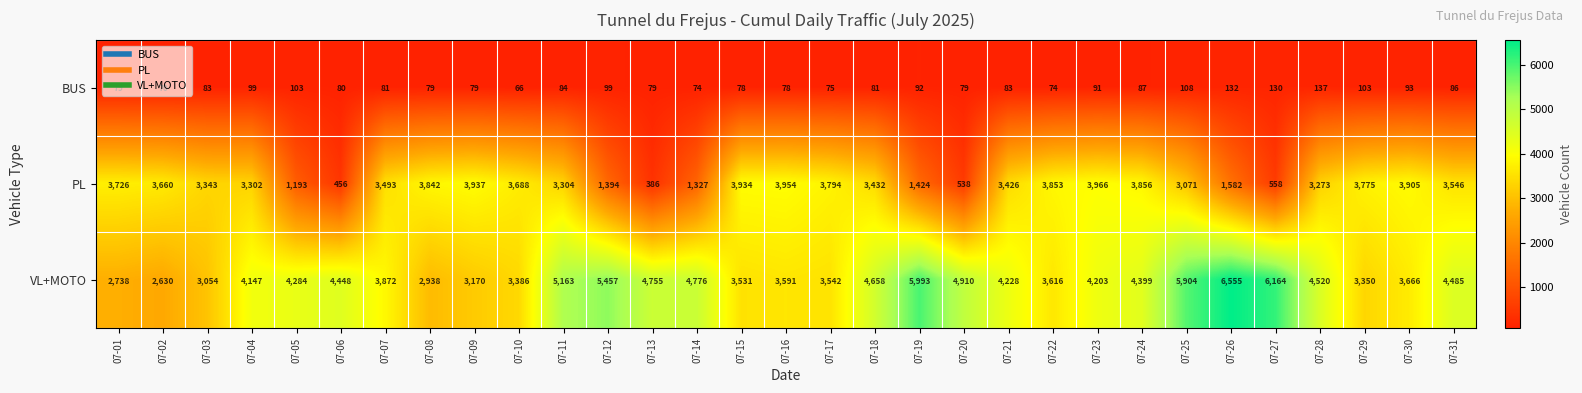

Which series has the widest spread of values?

VL+MOTO